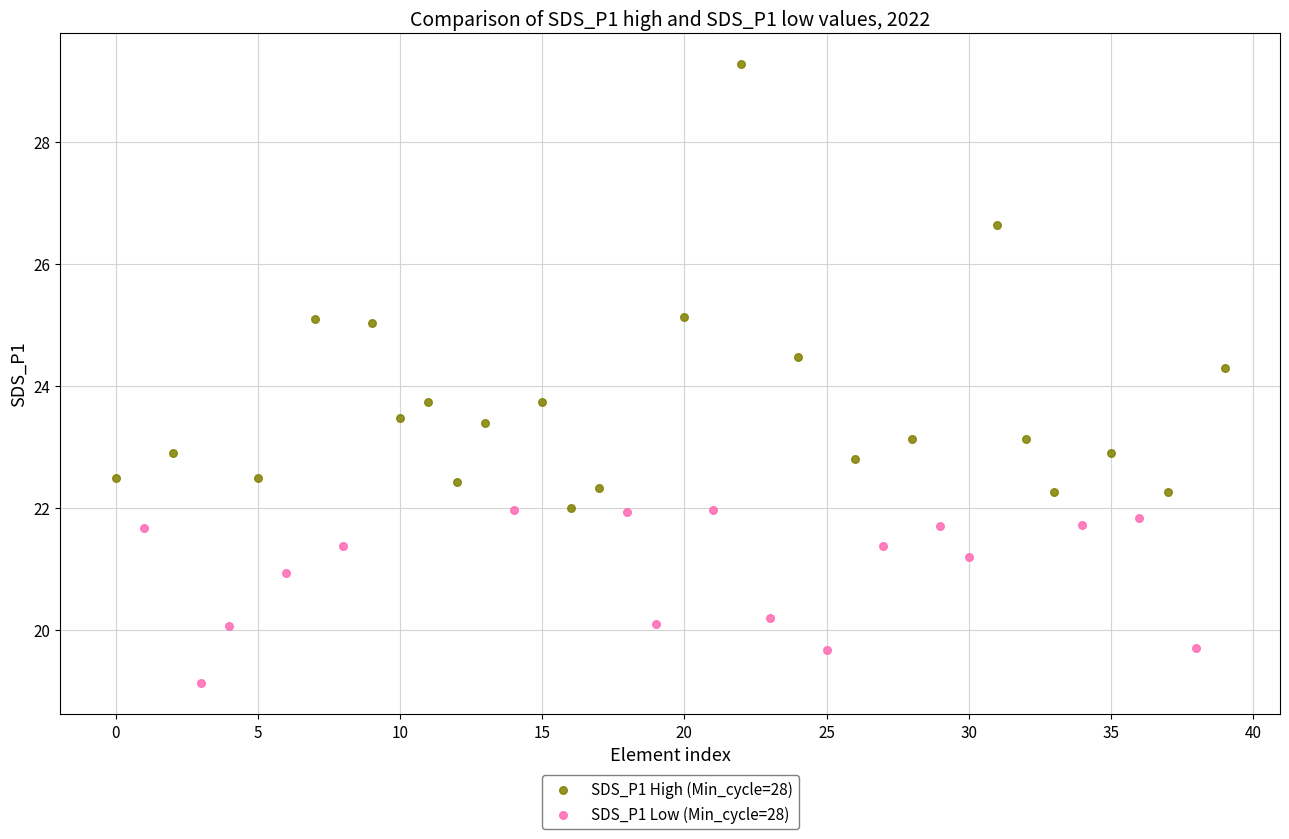

Which series contains the lowest Y value?

SDS_P1 Low (Min_cycle=28)